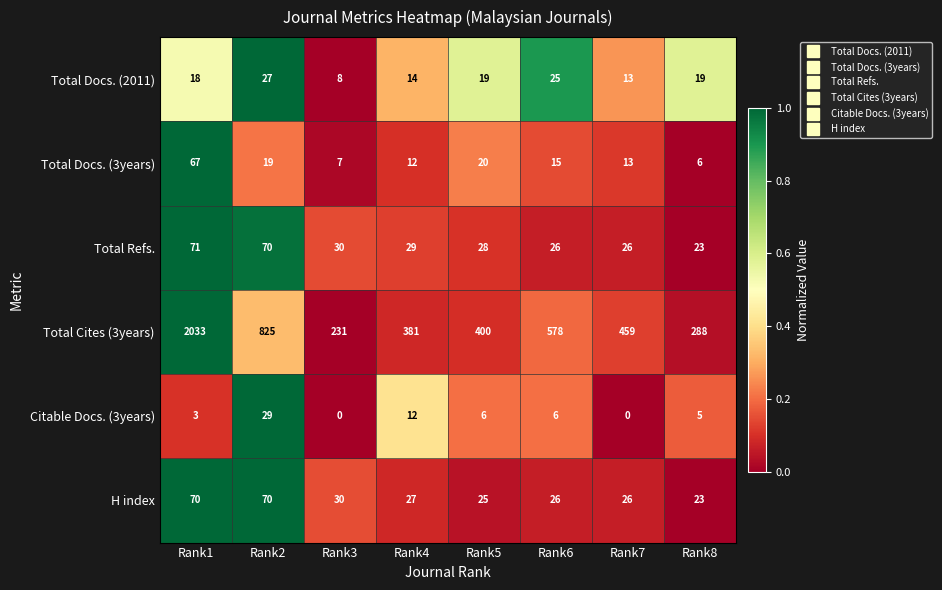

Between Rank1 and Rank2, which series saw the biggest shift?

Total Cites (3years)